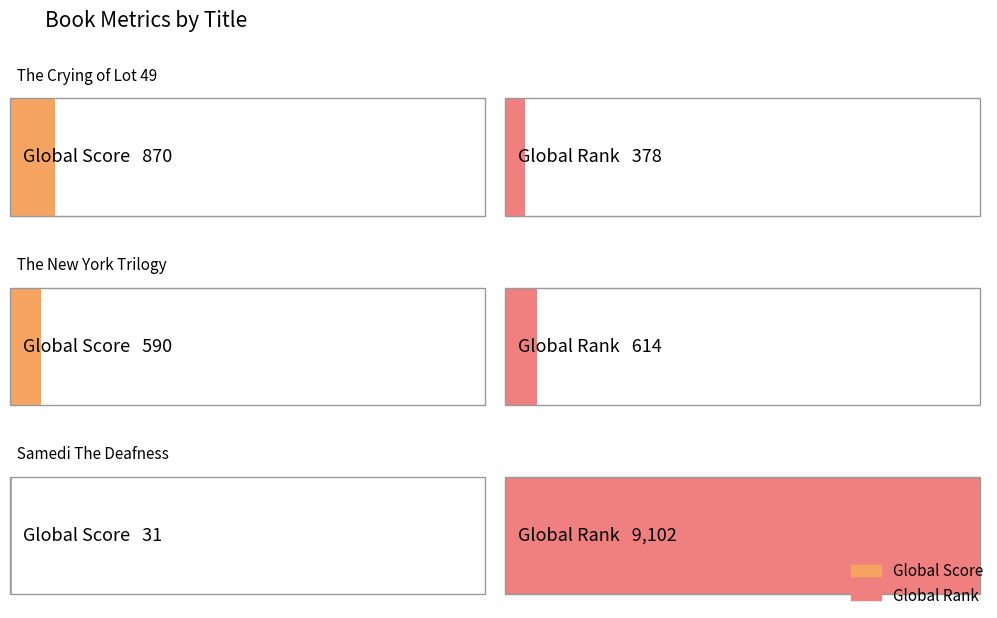

At which label does Global Rank first exceed 614?

Samedi The Deafness